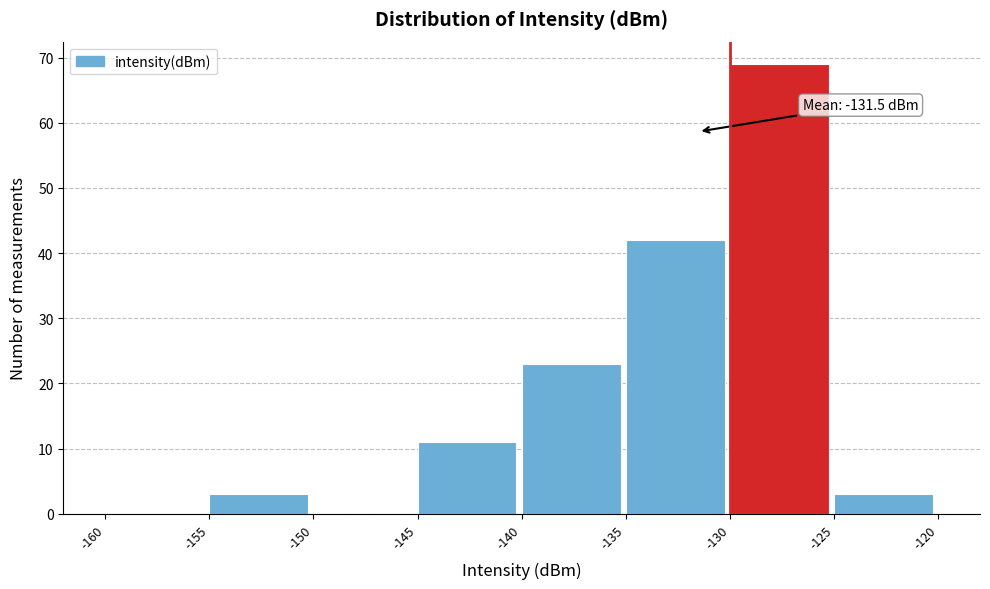

Over which range of the x-axis is the bar tallest?

-130 to -125